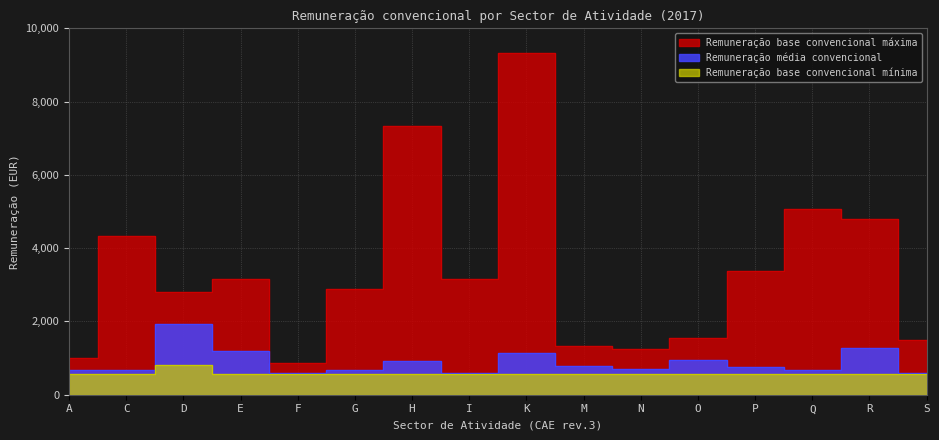

Count the number of categories in the chart.

16